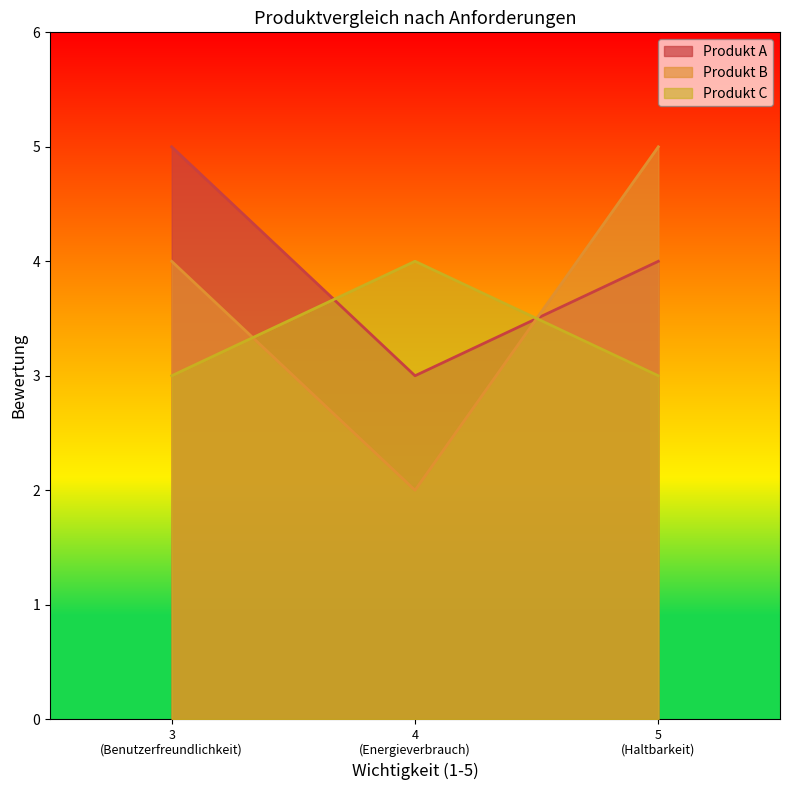

Which series has the largest total across all categories?

Produkt A